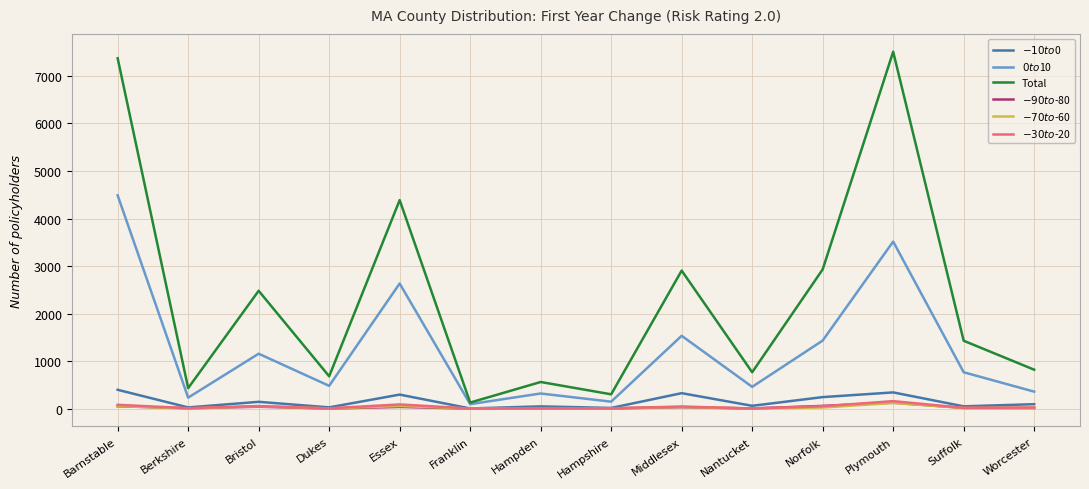

In $-30 to $-20, how many points are higher than both neighbors (excluding endpoints)?

5